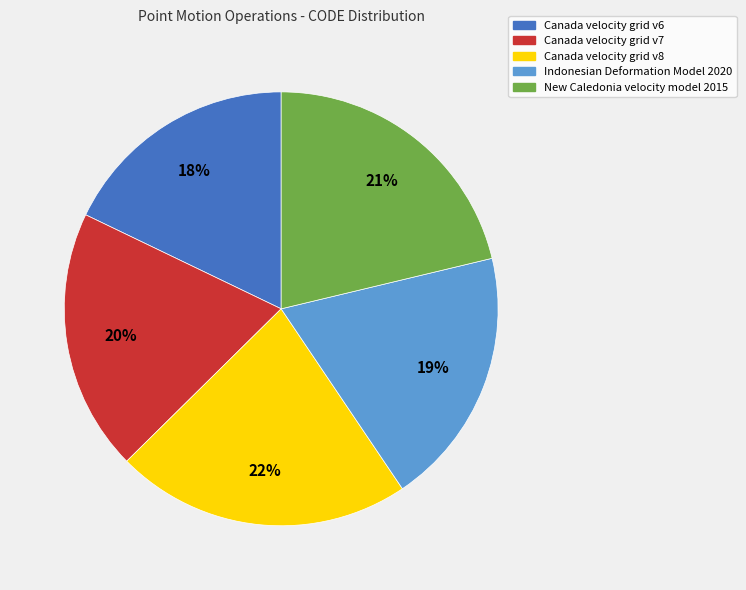

Which slice is the largest?

Canada velocity grid v8